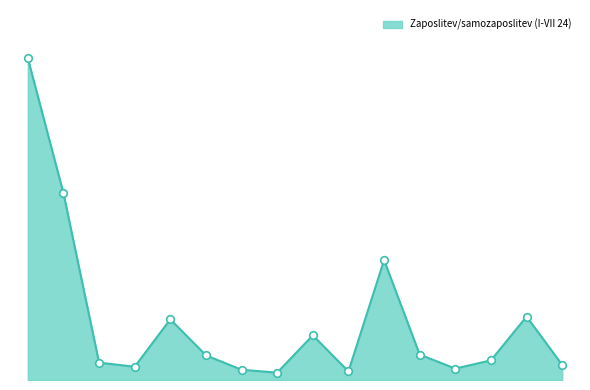

Is this an area chart (filled region under the line)?

Yes